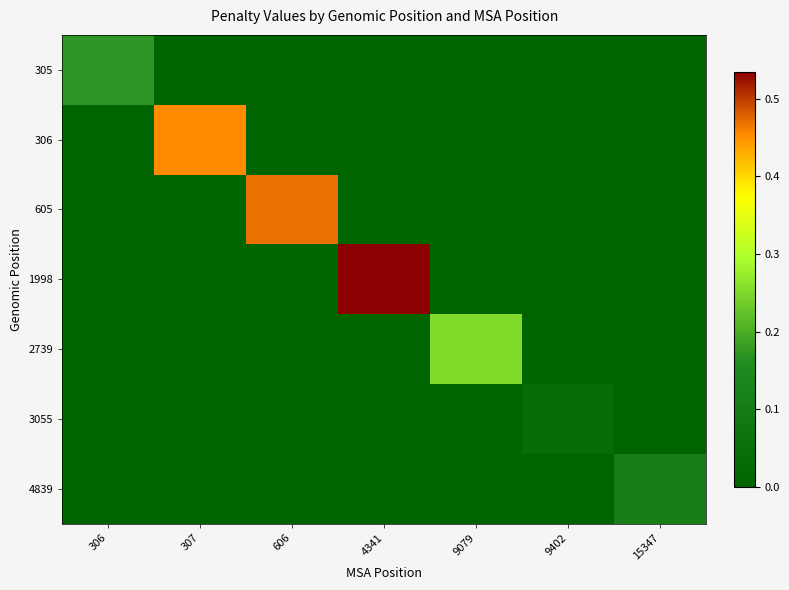

Between 606 and 306, which is larger?

306